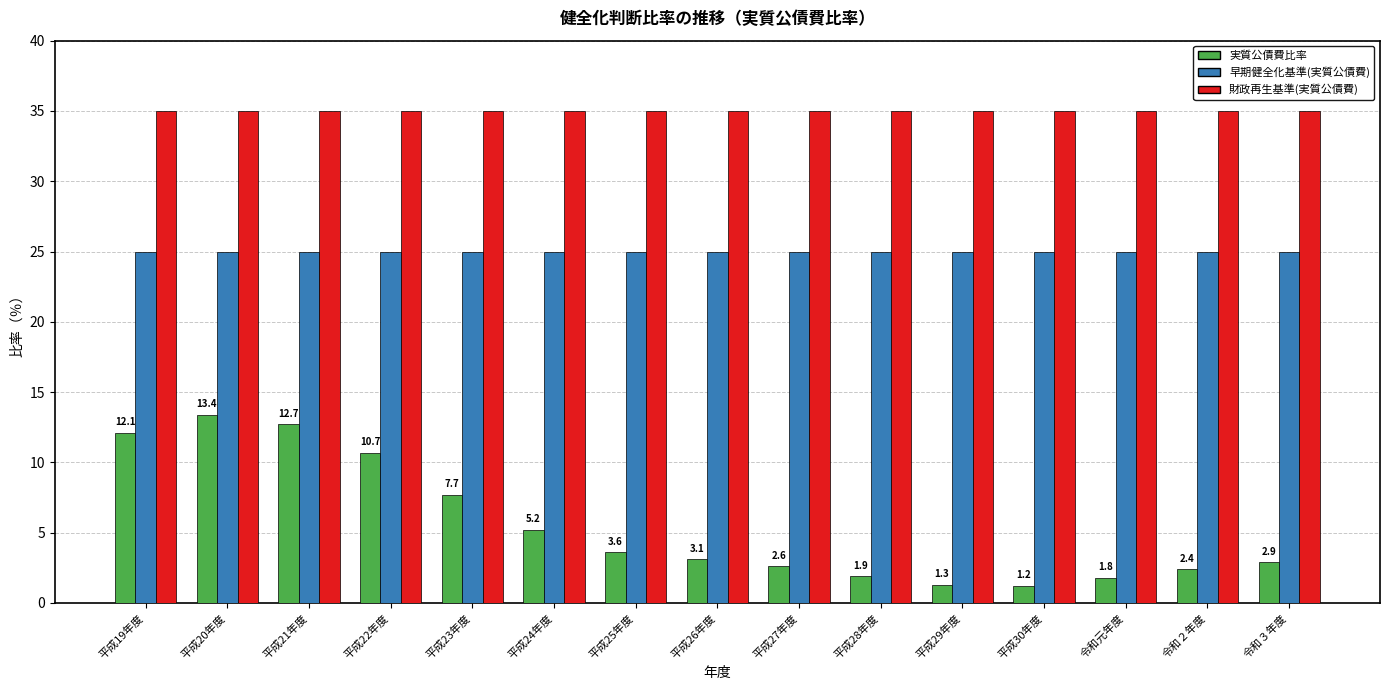

What is the sum of all 実質公債費比率 values?

82.6